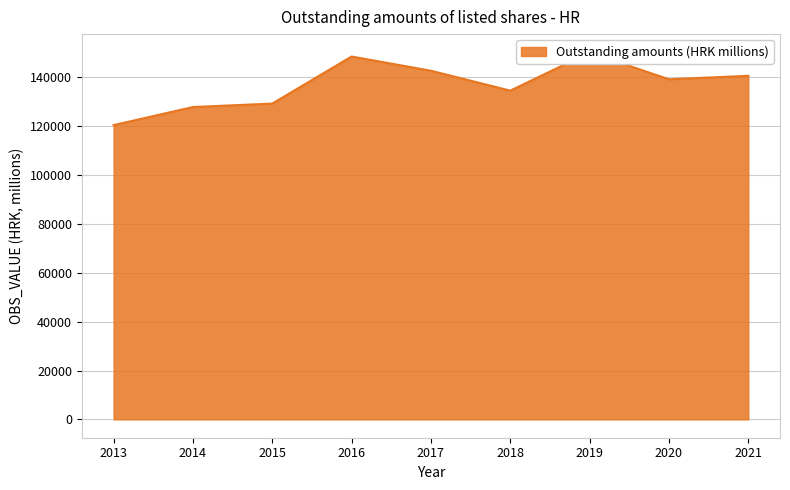

True or false: the data shows 120433 at 2013.

True